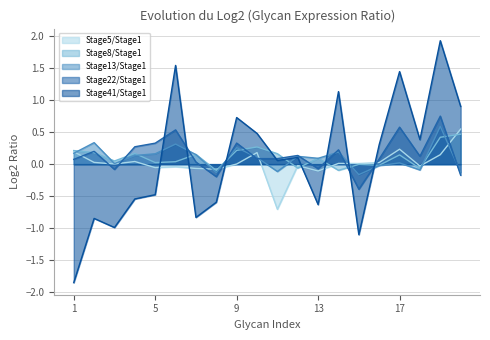

At how many categories does at least one series exceed -1?

20